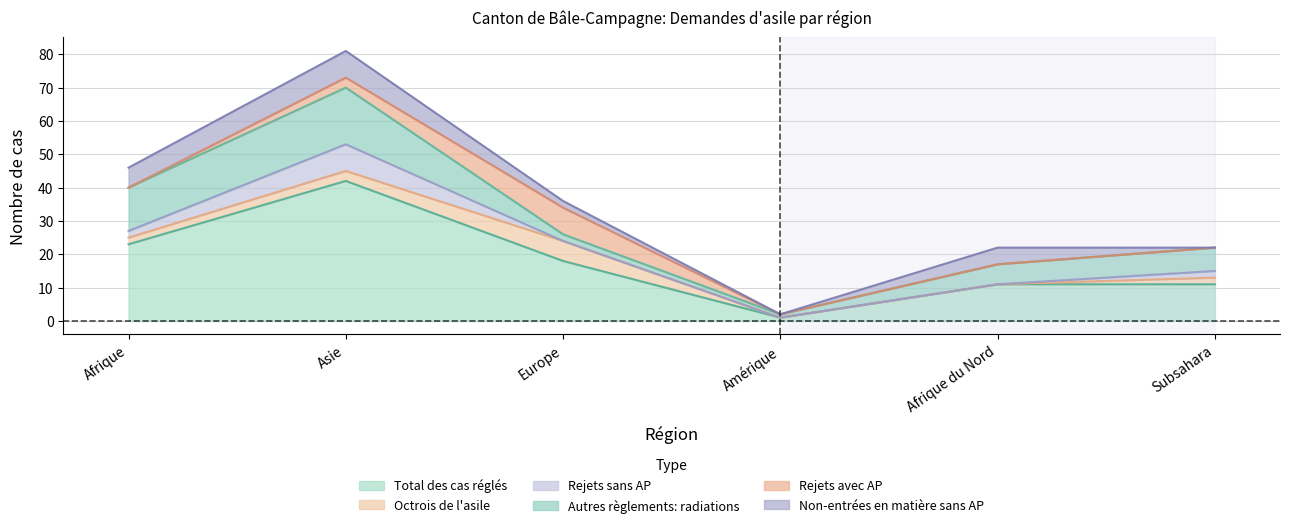

What is the difference between the maximum and minimum values in the Total des cas réglés series?

41